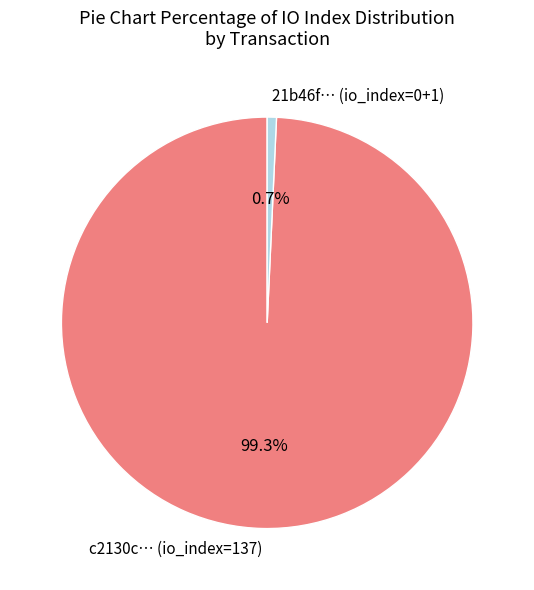

What is the largest slice in the pie chart?

c2130c… (io_index=137)